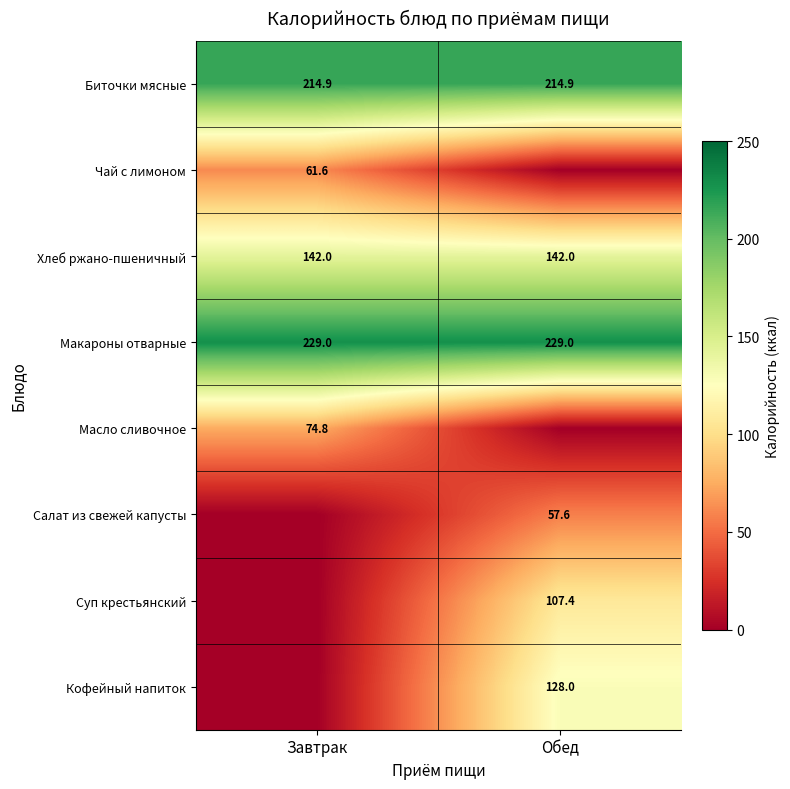

True or false: Хлеб ржано-пшеничный has a value of 241.0 at Завтрак.

False